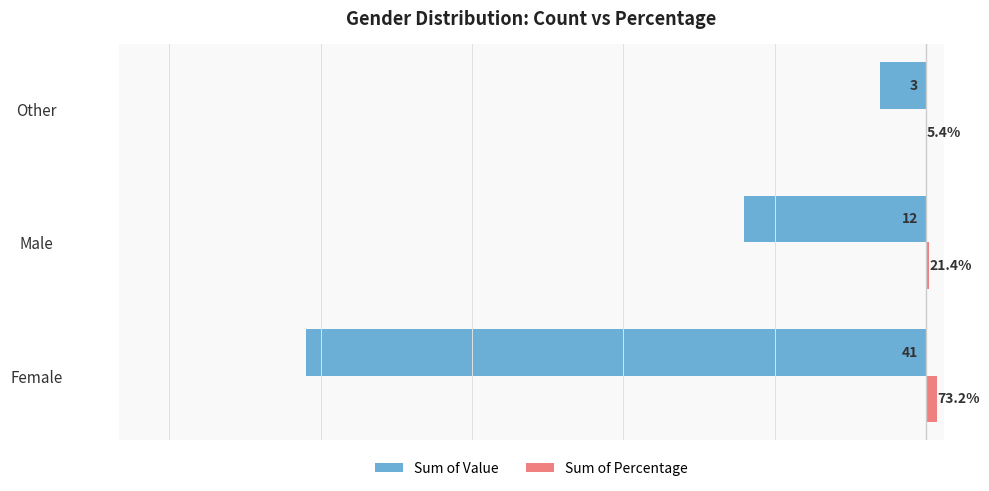

What are all the series names shown in the legend?

Sum of Value, Sum of Percentage